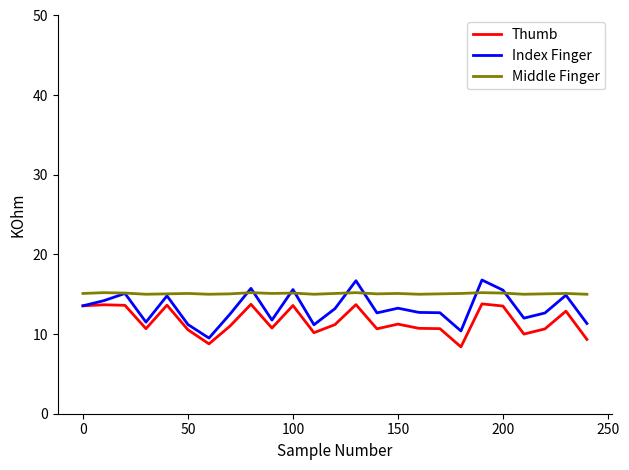

Which series has the largest total across all categories?

Middle Finger